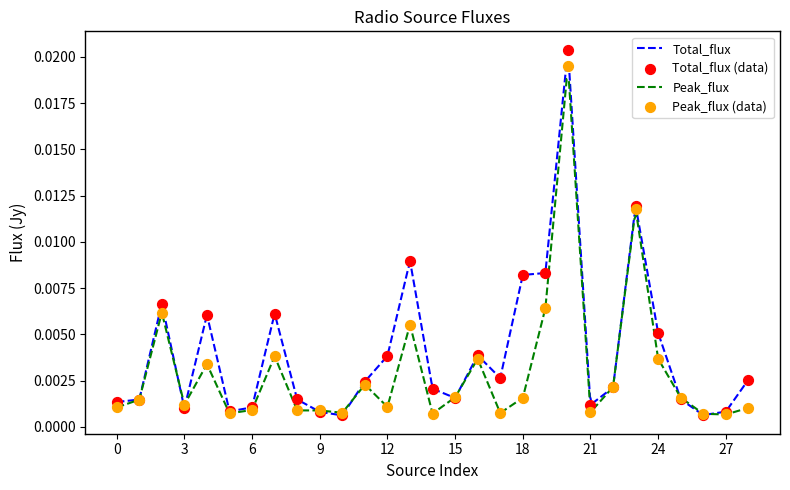

At how many categories does at least one series exceed 0?

29